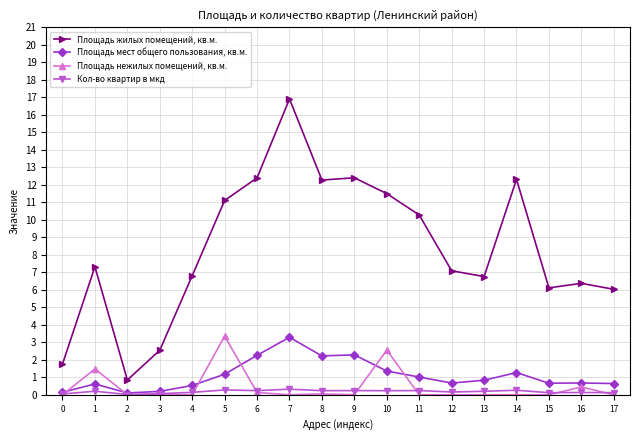

What is the minimum value for Площадь жилых помещений, кв.м.?

0.8